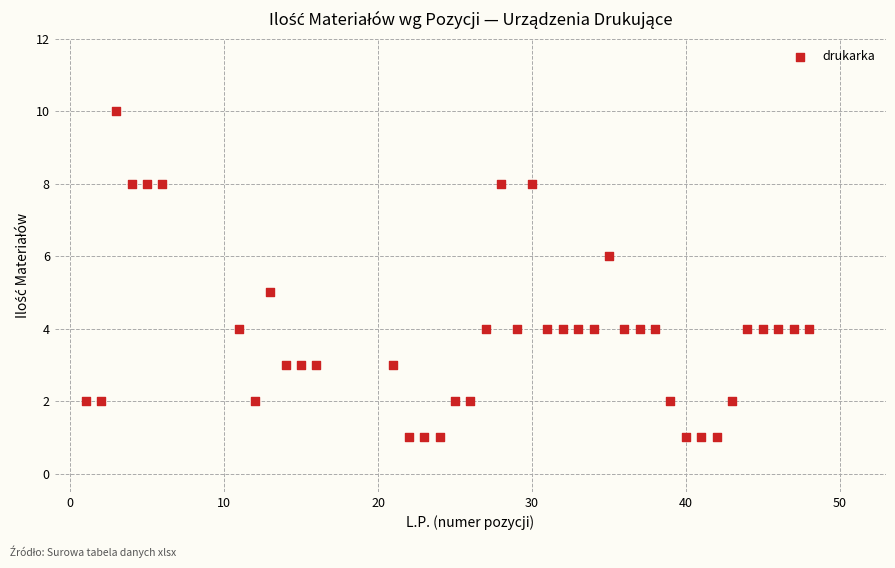

What is the range of Y values (max minus min)?

9